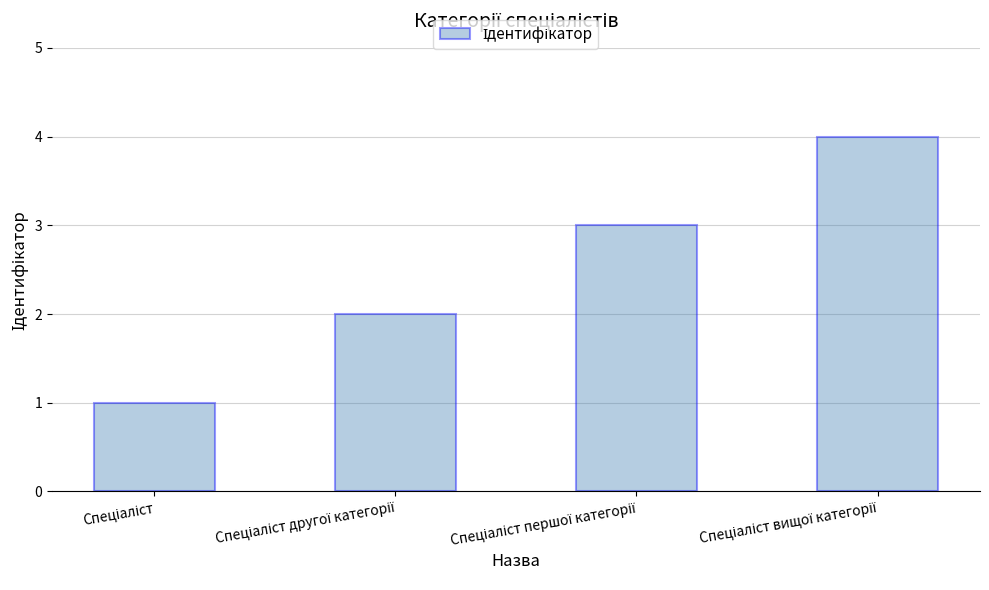

What is the difference between the maximum and minimum values?

3